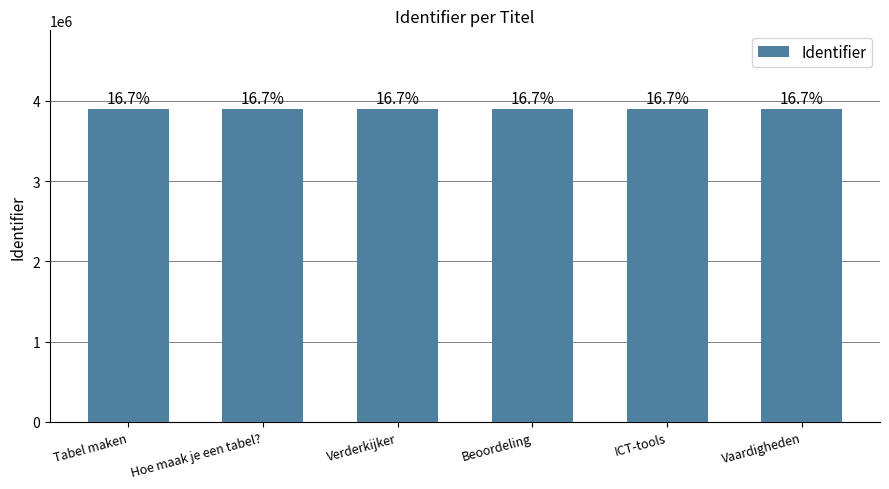

Is it true that the value at ICT-tools is 6678201?

False